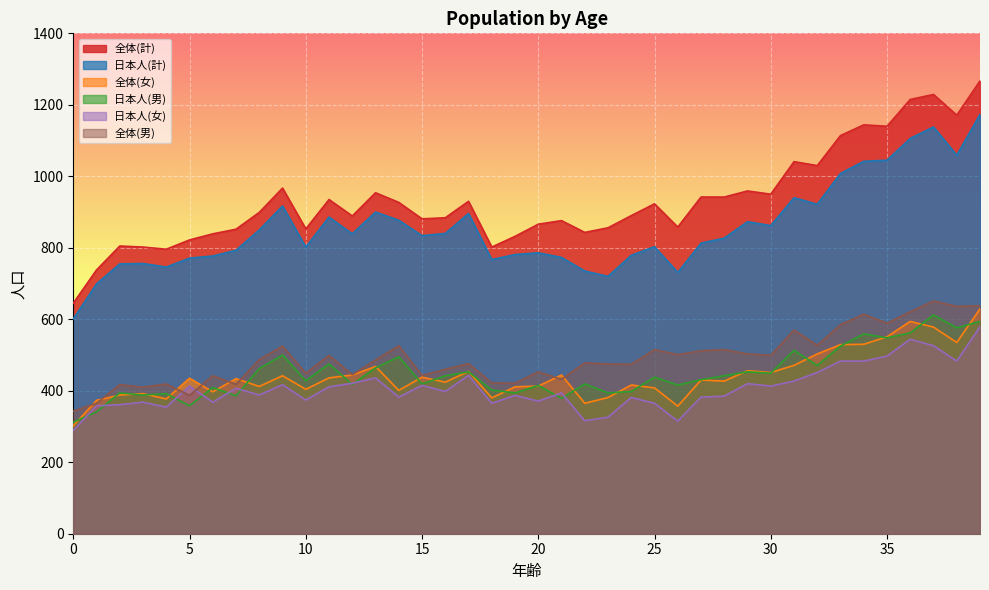

What is the highest value of the 全体(計) series?

1267